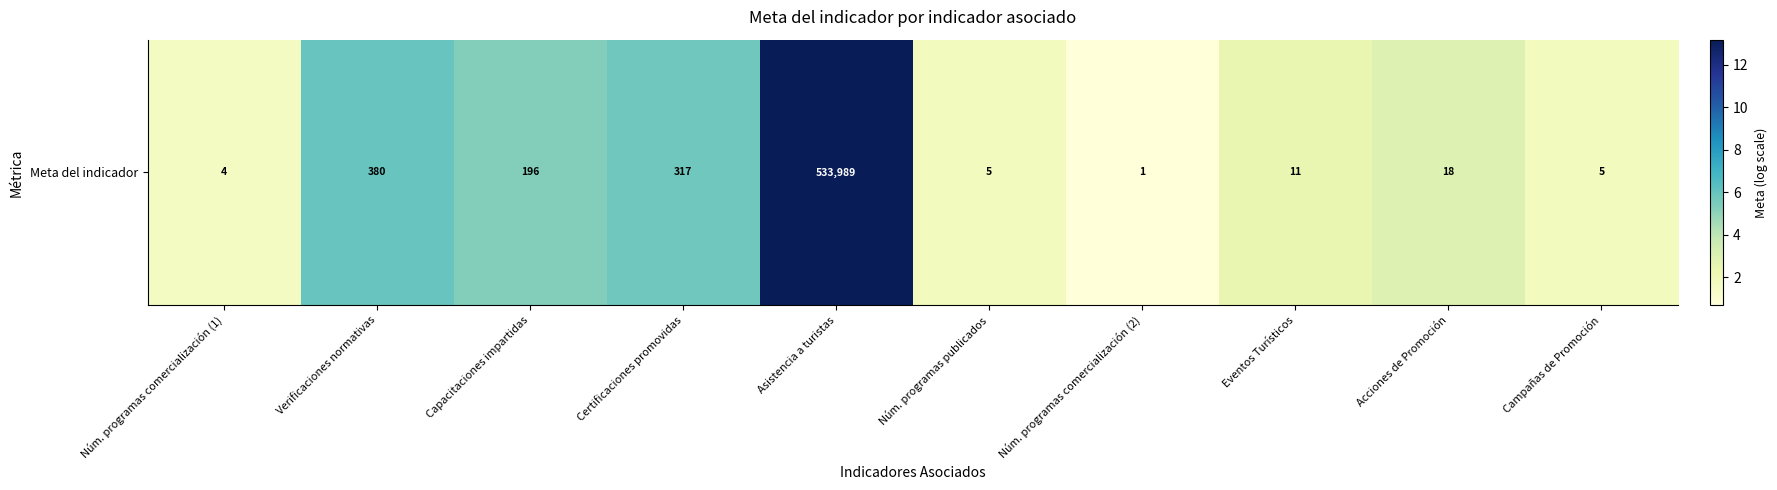

List the labels in order of value, largest first.

Asistencia a turistas, Verificaciones normativas, Certificaciones promovidas, Capacitaciones impartidas, Acciones de Promoción, Eventos Turísticos, Núm. programas publicados, Campañas de Promoción, Núm. programas comercialización (1), Núm. programas comercialización (2)